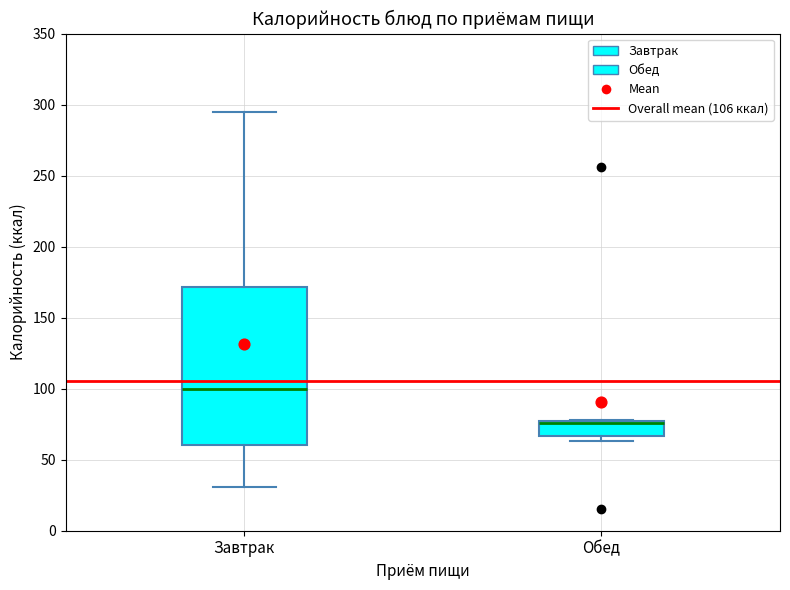

Where is the upper edge of the box for Обед on the y-axis? The values are not printed on the chart, so give them approximately, as read against the axis.

80